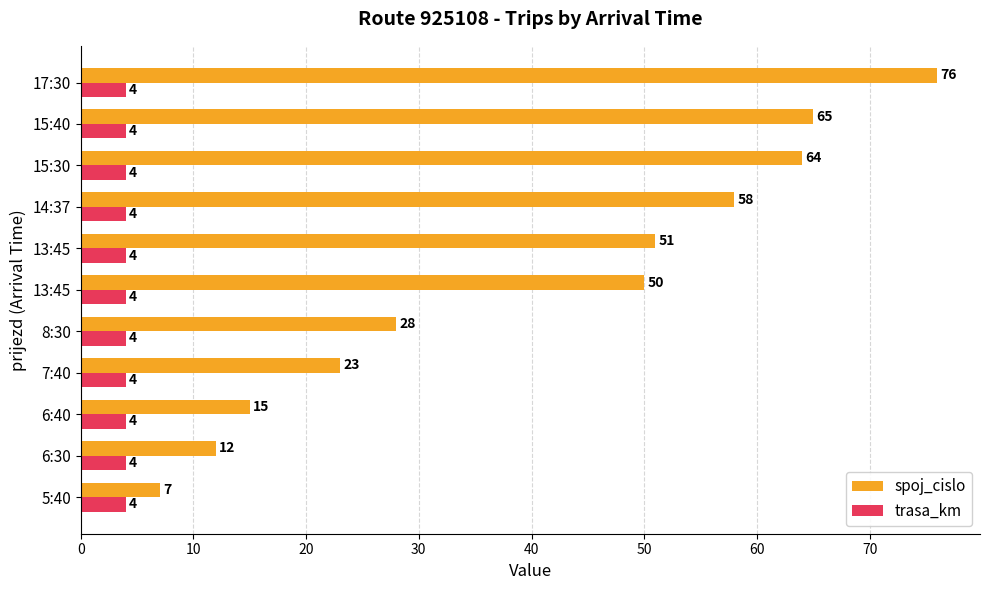

What are all the series names shown in the legend?

spoj_cislo, trasa_km